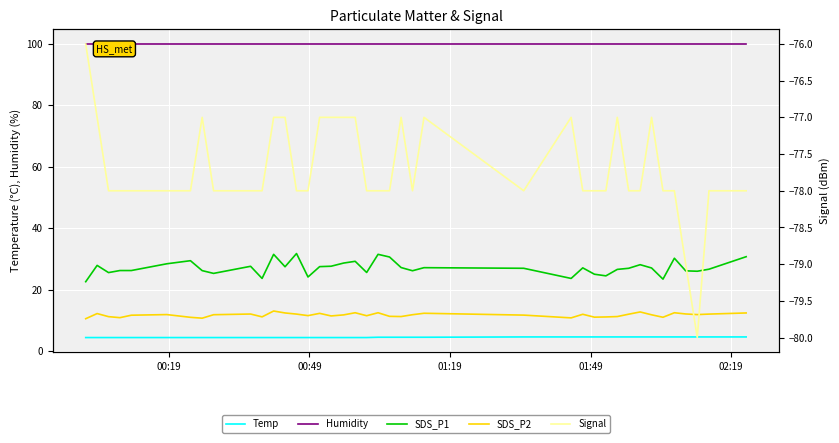

Reading left to right, what are all the values shown in this chart?

Temp: 4.4	4.4	4.4	4.4	4.4	4.4	4.4	4.4	4.4	4.4	4.4	4.4	4.4	4.4	4.4	4.4	4.4	4.4	4.4	4.4	4.5	4.5	4.5	4.5	4.5	4.6	4.6	4.6	4.6	4.6	4.6	4.6	4.6	4.6	4.6	4.6	4.6	4.6	4.6	4.6
Humidity: 99.9	99.9	99.9	99.9	99.9	99.9	99.9	99.9	99.9	99.9	99.9	99.9	99.9	99.9	99.9	99.9	99.9	99.9	99.9	99.9	99.9	99.9	99.9	99.9	99.9	99.9	99.9	99.9	99.9	99.9	99.9	99.9	99.9	99.9	99.9	99.9	99.9	99.9	99.9	99.9
SDS_P1: 22.6	27.9	25.5	26.2	26.2	28.4	29.4	26.2	25.3	27.6	23.6	31.5	27.4	31.7	24.1	27.5	27.6	28.6	29.2	25.6	31.5	30.6	27.2	26.1	27.1	26.9	23.6	27.1	25.0	24.5	26.6	26.9	28.1	27.0	23.4	30.2	26.1	26.0	26.6	30.7
SDS_P2: 10.5	12.2	11.2	10.9	11.7	11.9	11.0	10.7	11.8	12.1	11.1	13.0	12.4	12.0	11.5	12.3	11.4	11.8	12.5	11.5	12.5	11.3	11.2	11.8	12.3	11.7	10.8	12.0	11.0	11.1	11.2	12.0	12.7	11.8	11.0	12.5	12.1	11.9	12.0	12.4
Signal: -76.0	-77.0	-78.0	-78.0	-78.0	-78.0	-78.0	-77.0	-78.0	-78.0	-78.0	-77.0	-77.0	-78.0	-78.0	-77.0	-77.0	-77.0	-77.0	-78.0	-78.0	-78.0	-77.0	-78.0	-77.0	-78.0	-77.0	-78.0	-78.0	-78.0	-77.0	-78.0	-78.0	-77.0	-78.0	-78.0	-79.0	-80.0	-78.0	-78.0